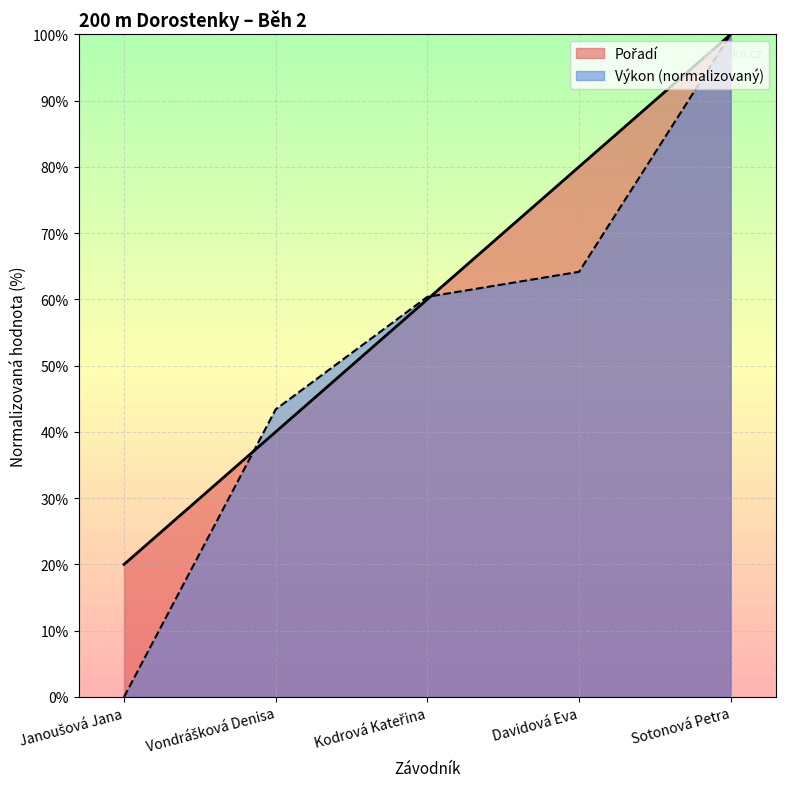

Does the chart display data point markers on the line(s)?

No